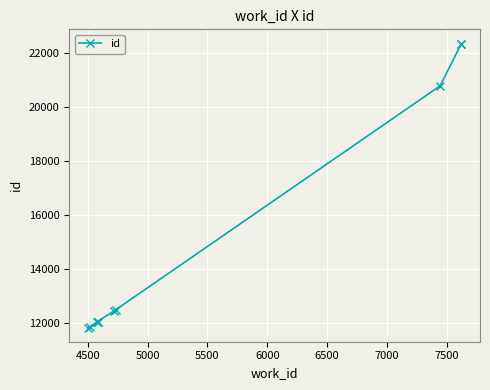

True or false: the data has more than 1 interior local peaks.

False